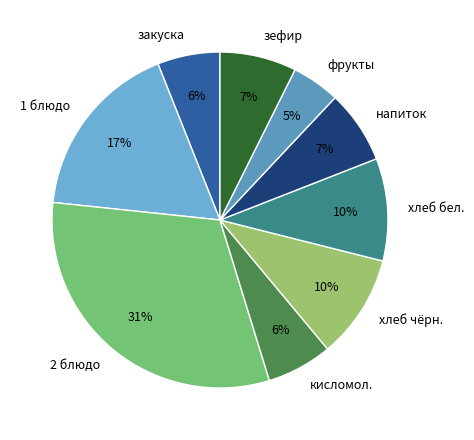

To the nearest percent, what portion does хлеб бел. represent?

10%